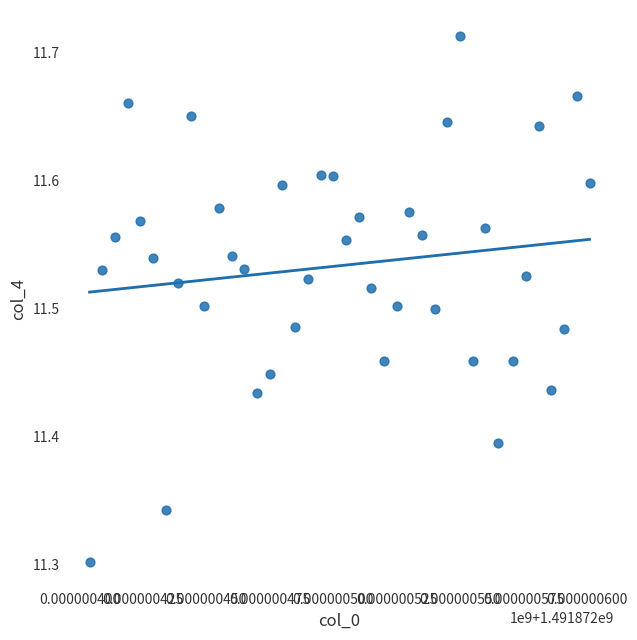

What is the range of X values (max minus min)?

197.0